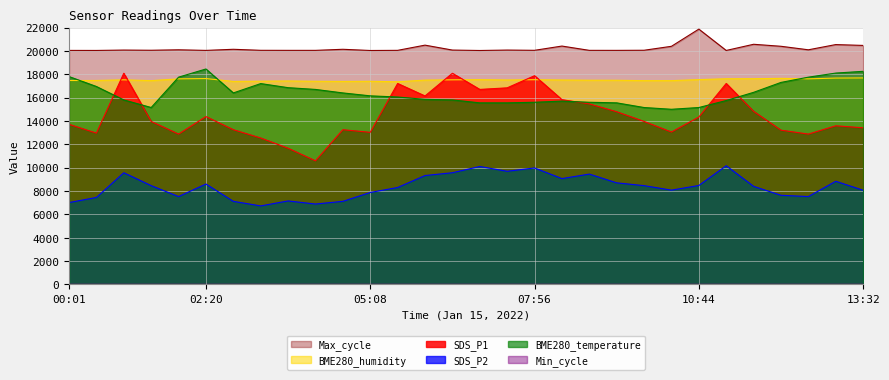

At which label is SDS_P2 closest to 8445?

01:24